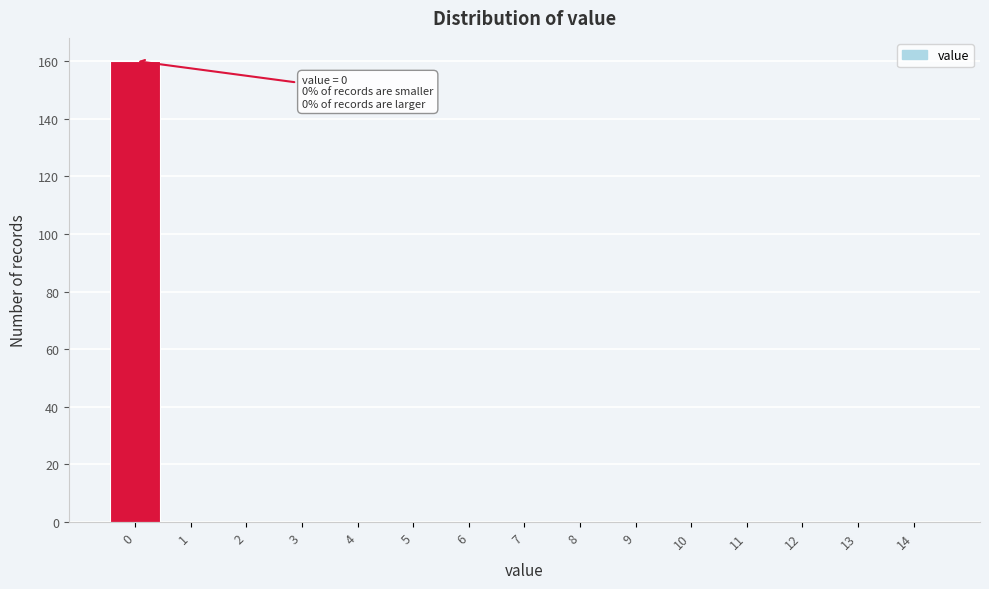

Reading left to right, list all the values displayed in this chart.

0=160	1=0	2=0	3=0	4=0	5=0	6=0	7=0	8=0	9=0	10=0	11=0	12=0	13=0	14=0